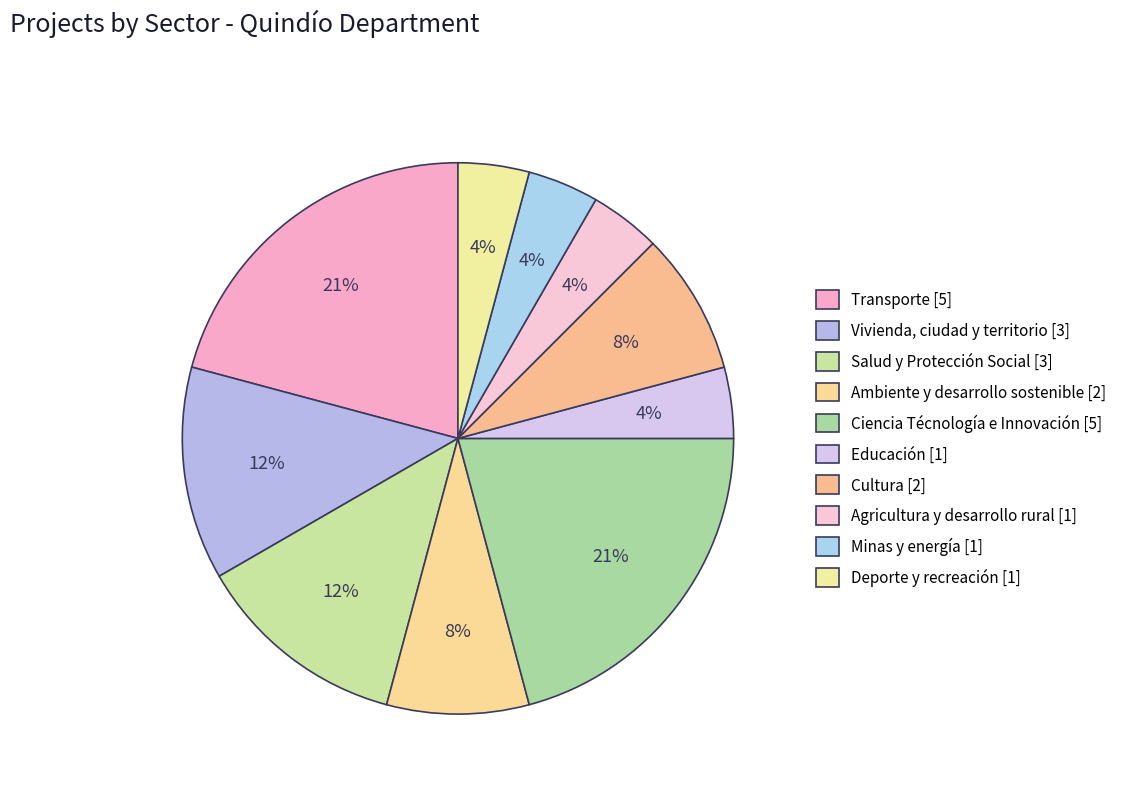

Between Ambiente y desarrollo sostenible and Ciencia Técnología e Innovación, which is larger?

Ciencia Técnología e Innovación